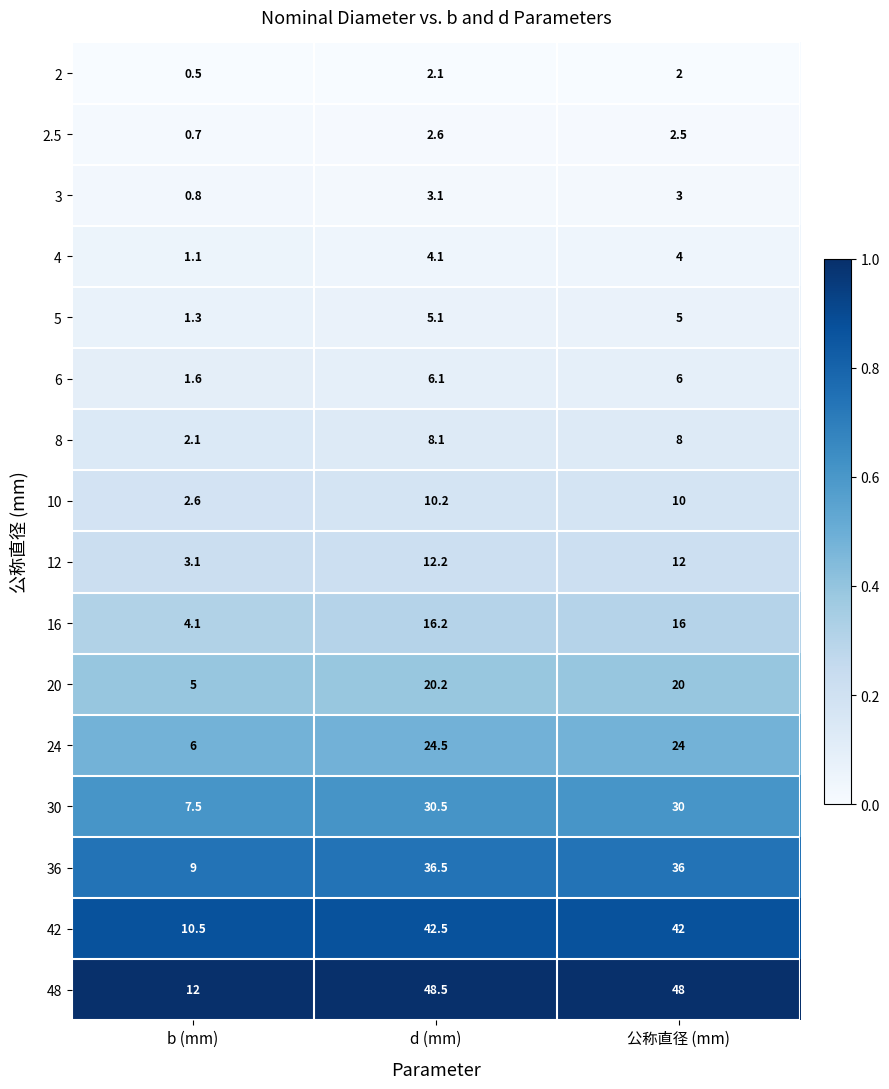

Is the value of 16 at 公称直径 (mm) greater than the value of 20 at 公称直径 (mm)?

No